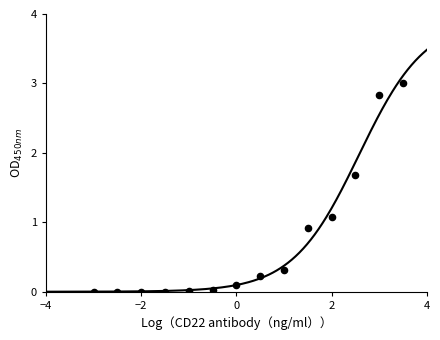

What is the range of X values (max minus min)?

6.5